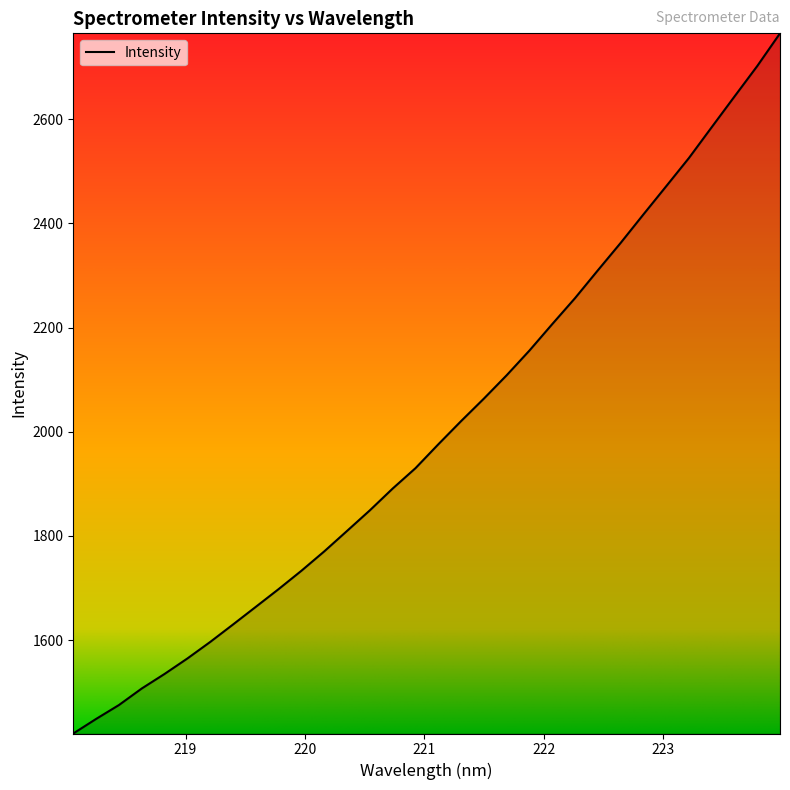

True or false: the data has more than 1 interior local peaks.

False